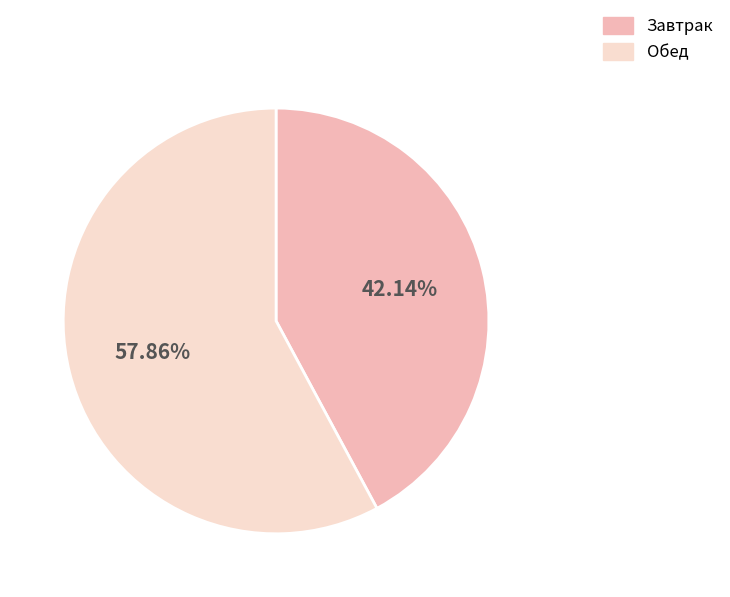

The Завтрак slice represents 32% of the pie. True or false?

False